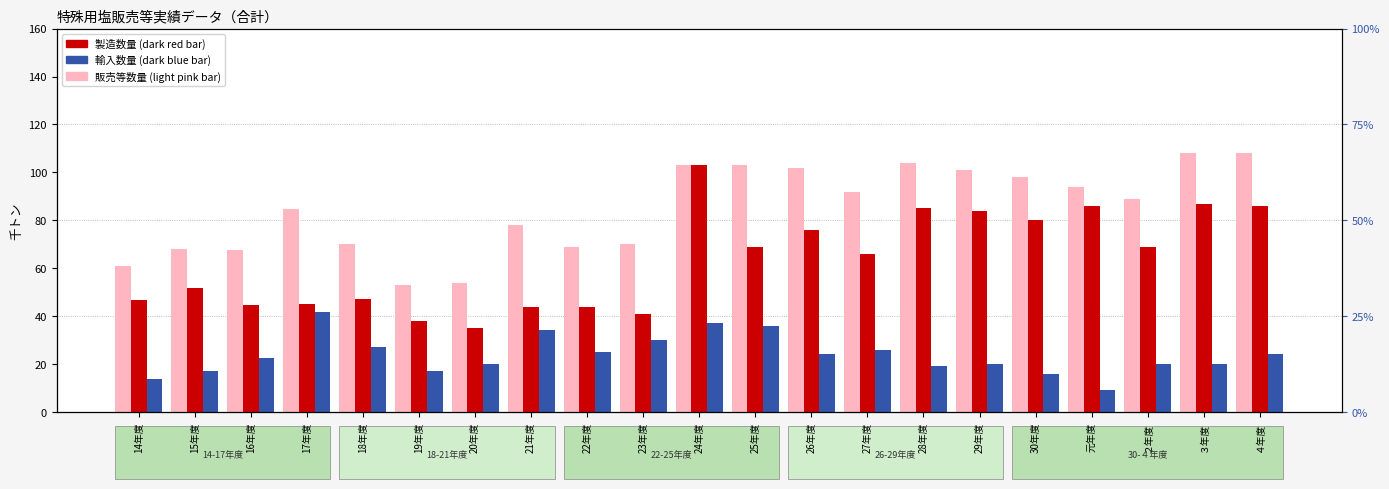

What is the value of the 輸入数量 bar at the 1st from the left?

13.7